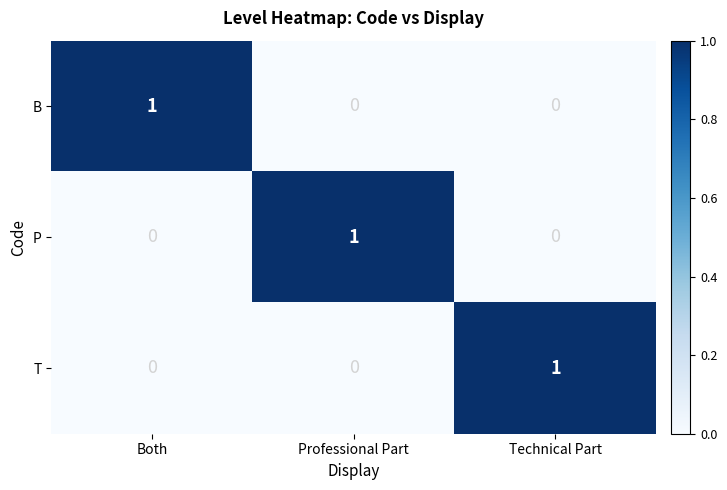

Count the number of categories in the chart.

3